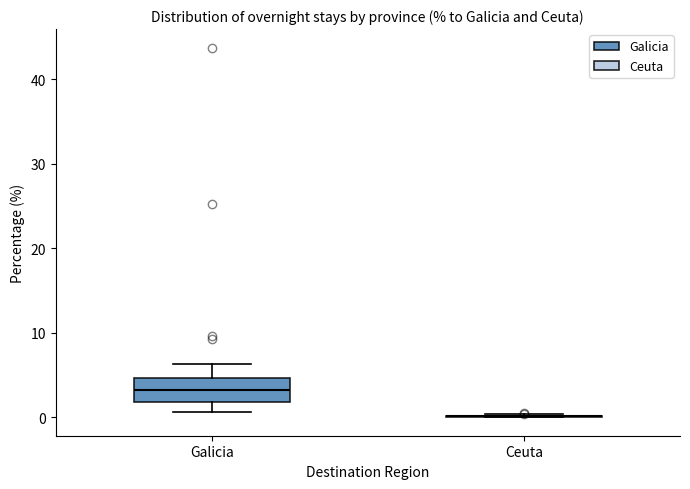

Reading left to right, read every box against the y-axis: the position of its median line, the range the box covers, and the ends of its whiskers. The values are not printed on the chart, so give them approximately, as read against the axis.

Galicia: median 3, box 2 to 5, whiskers 1 to 6
Ceuta: box collapsed to a line at 0, whiskers 0 to 0